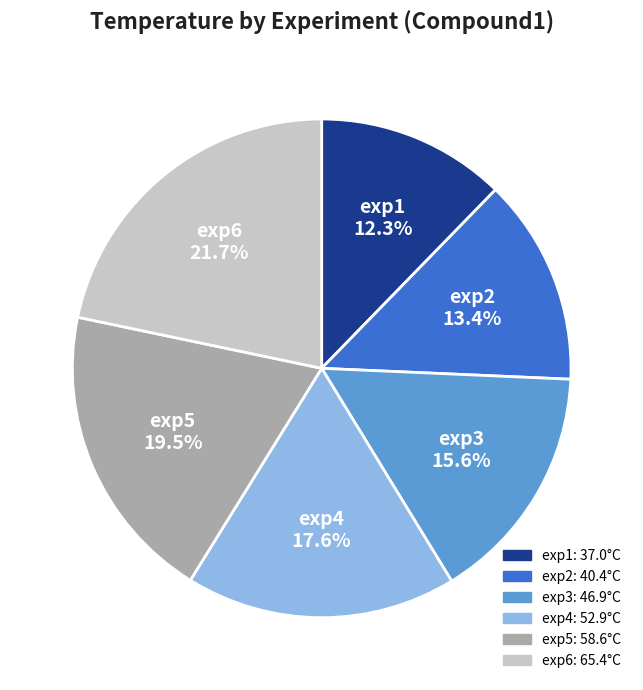

Between exp6 and exp5, which is larger?

exp6